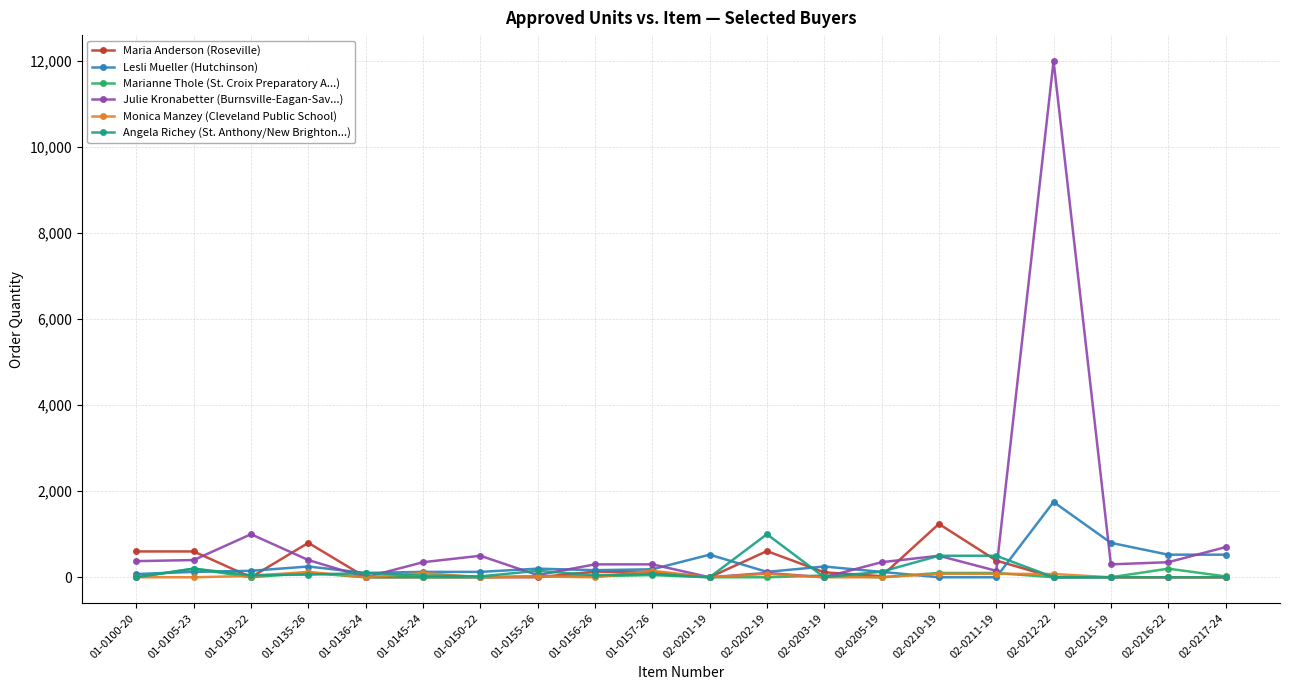

Does the chart display data point markers on the line(s)?

Yes